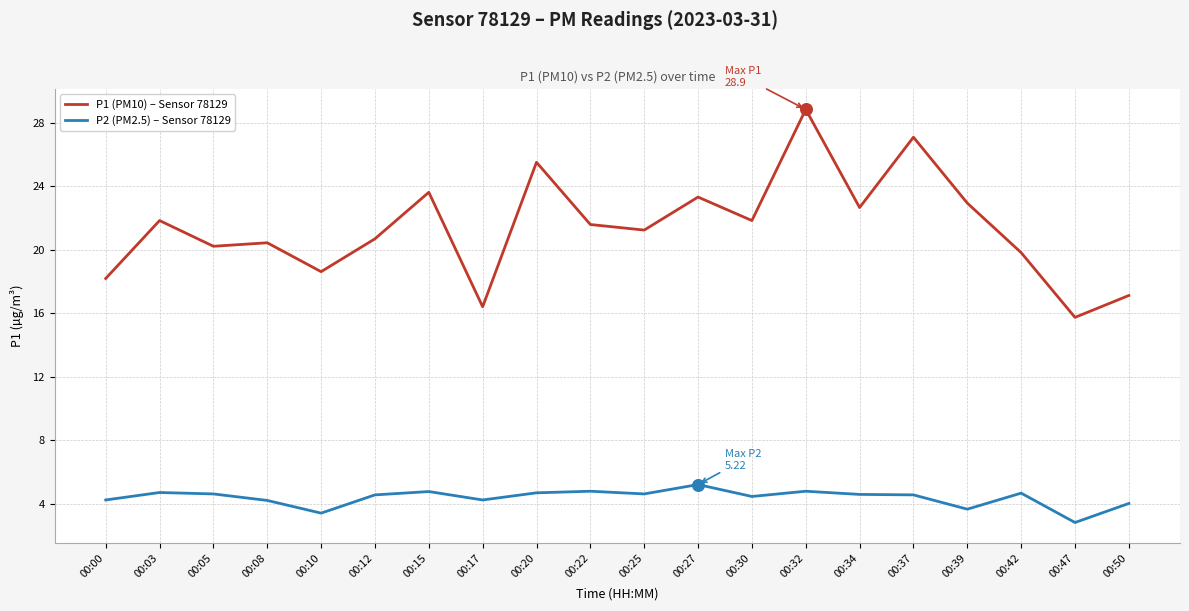

At how many categories does at least one series exceed 5?

20